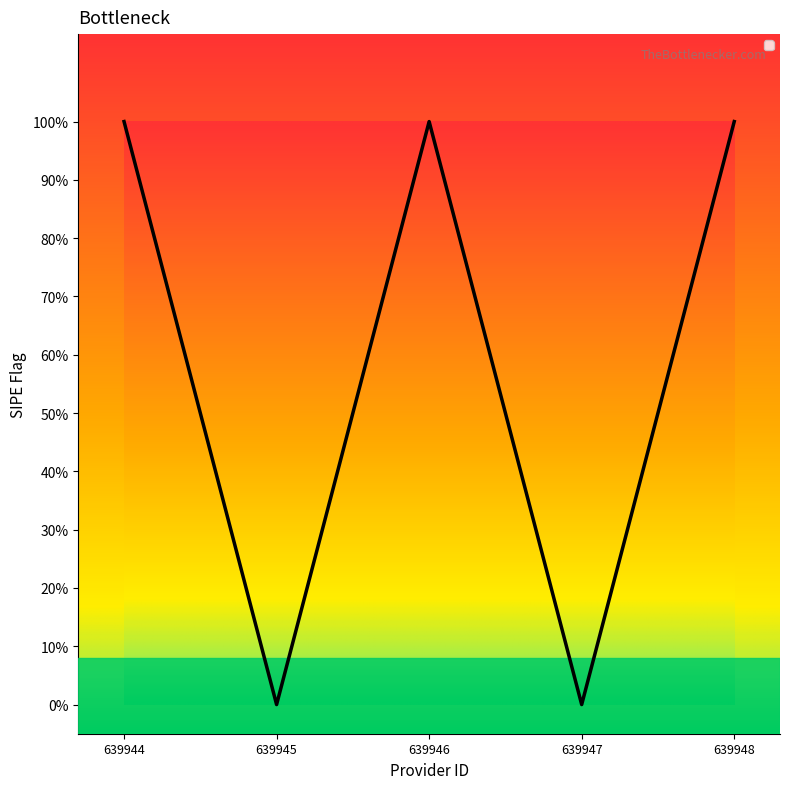

What is the value of the 1st point from the left?

1